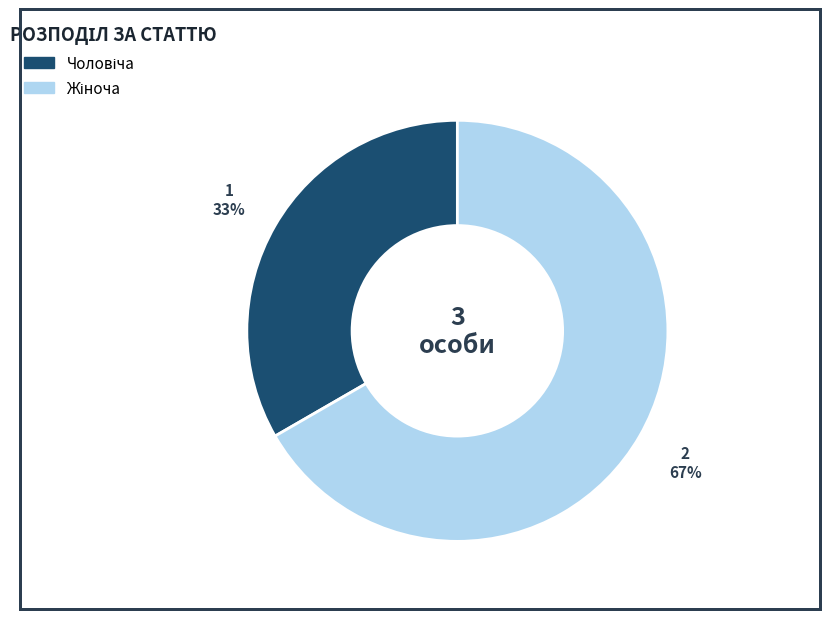

Is there a majority slice in this chart?

Yes